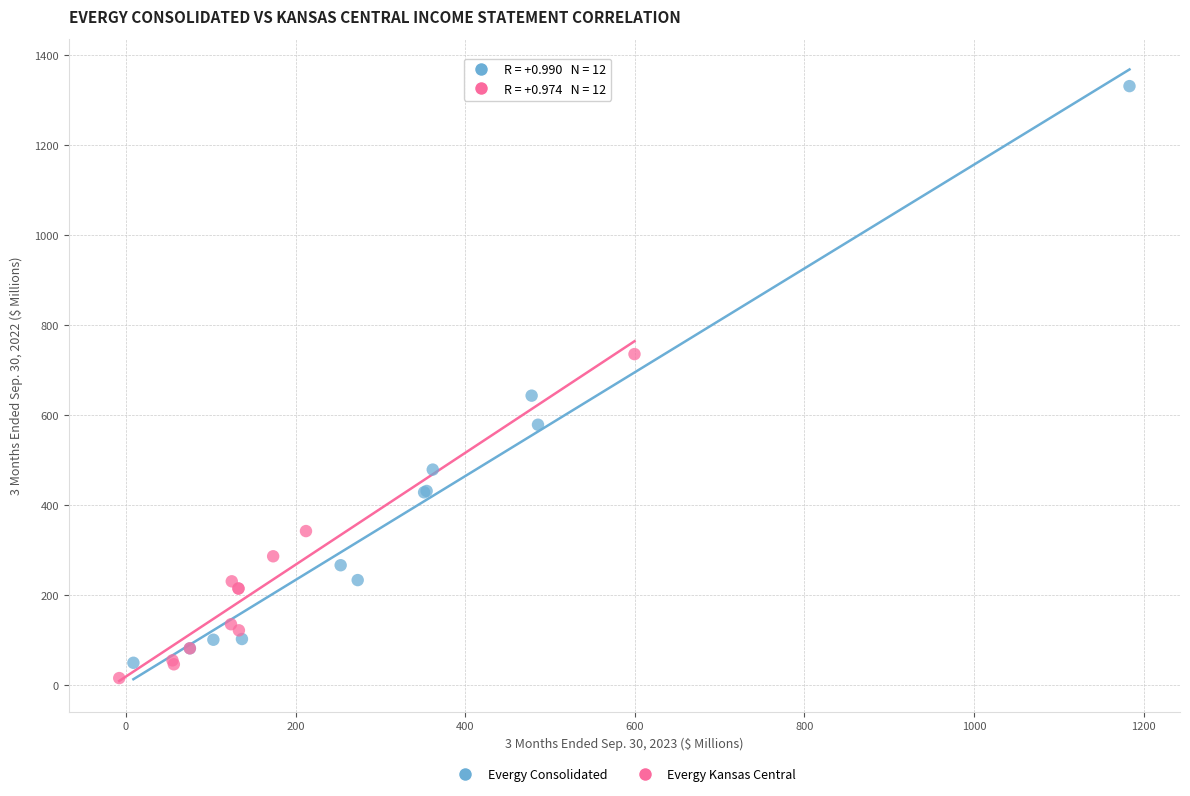

Which series reaches the maximum Y coordinate?

Evergy Consolidated